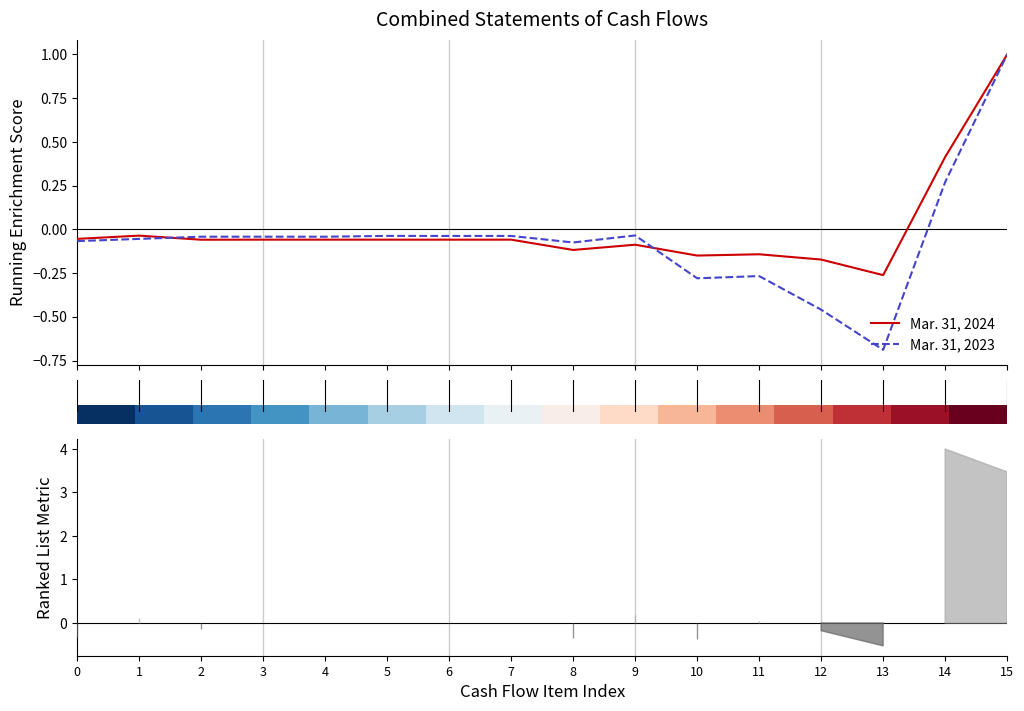

What is the total value across all series at 15?

2.0